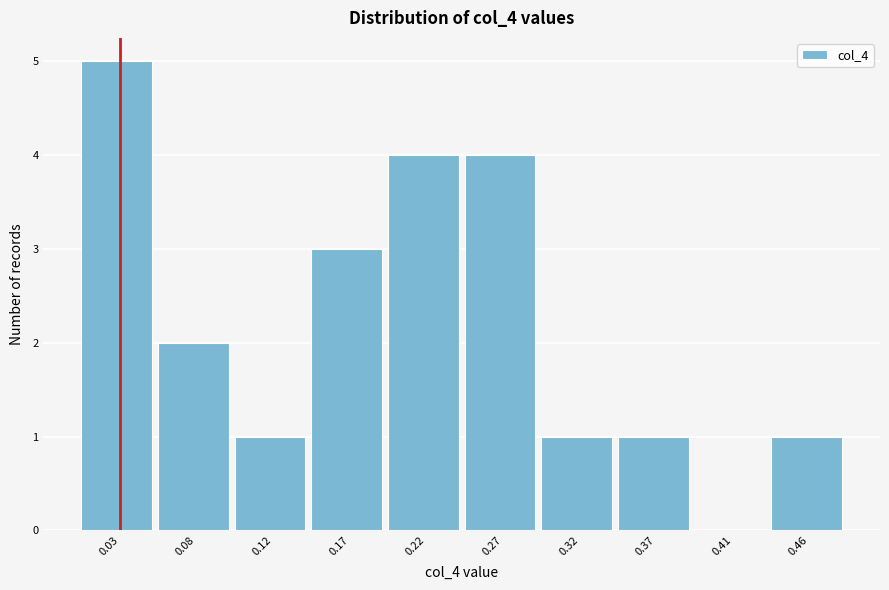

Reading left to right, extract all data points from this chart.

0.03=5	0.08=2	0.12=1	0.17=3	0.22=4	0.27=4	0.32=1	0.37=1	0.41=0	0.46=1